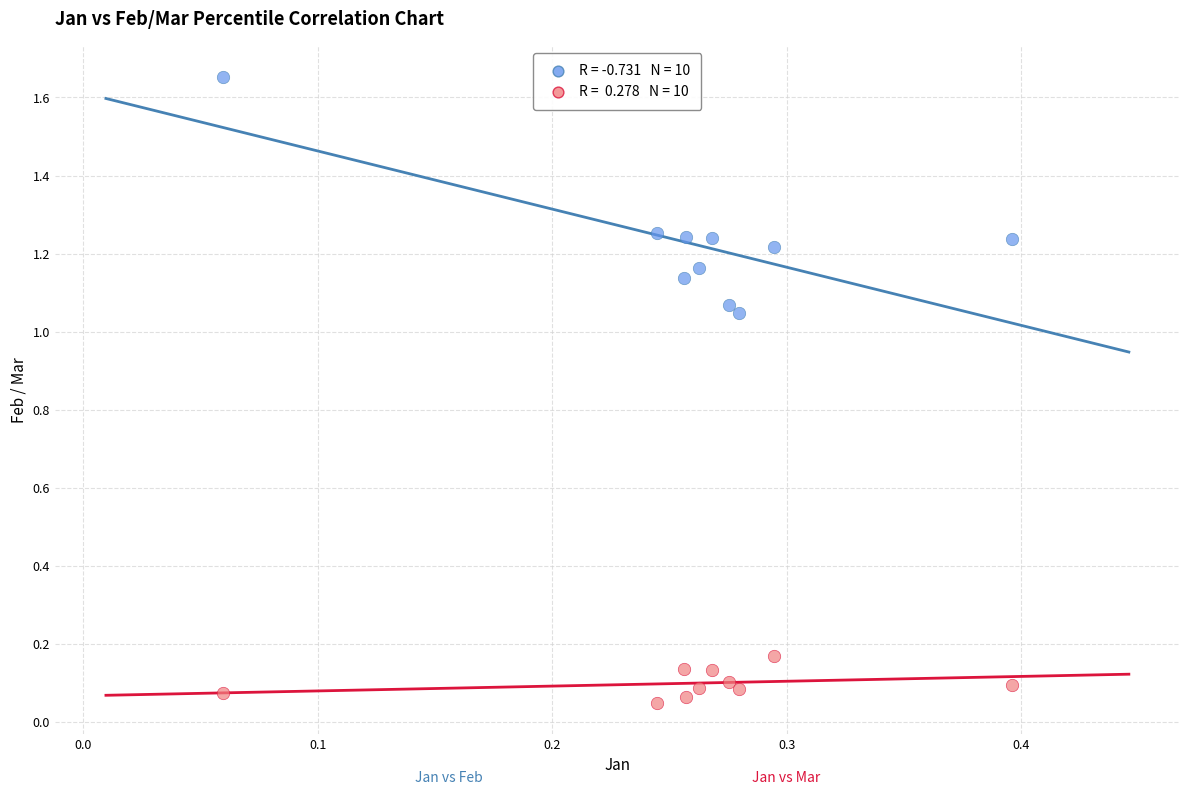

Across all data points, what is the range of Y values (max minus min)?

1.6